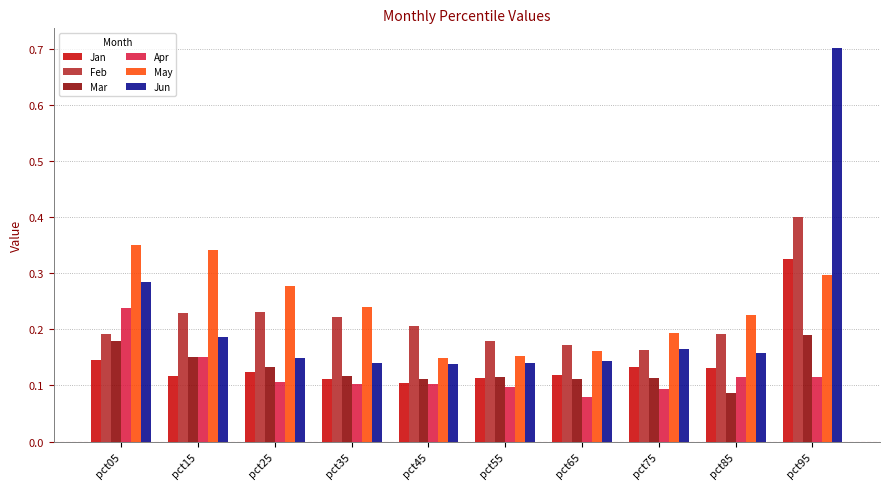

Are the bars grouped side by side (vs. stacked)?

Yes